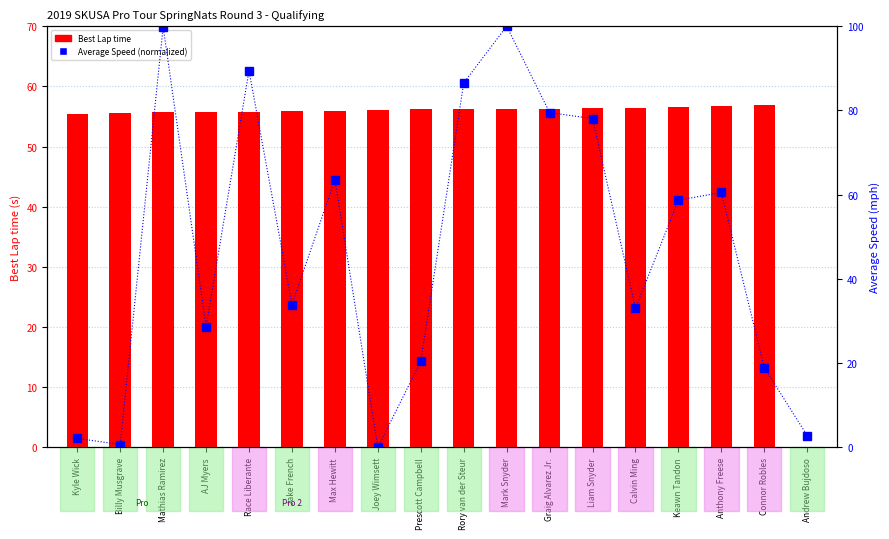

At Max Hewitt, list the series in order from smallest to largest.

Best Lap time, Average Speed (normalized)